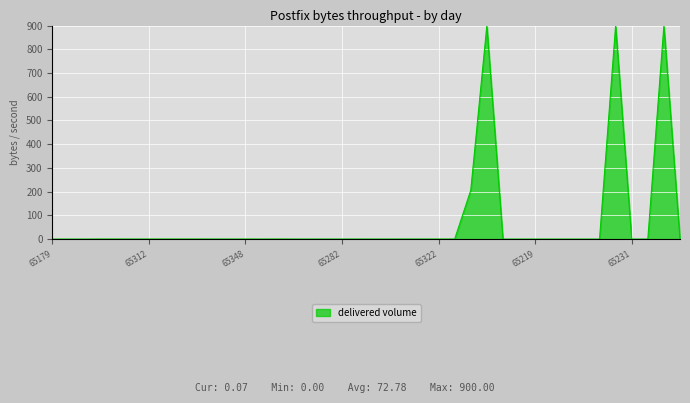

What is the greatest value displayed?

900.0